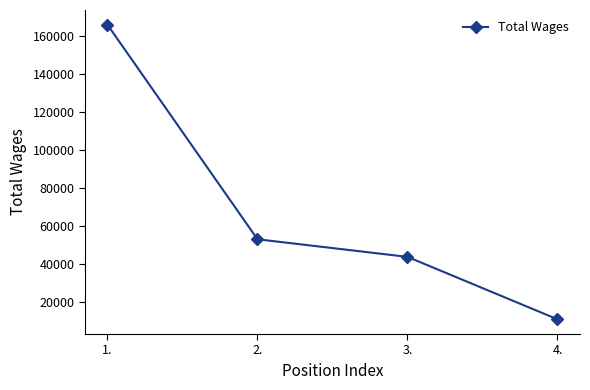

What is the average value?

68271